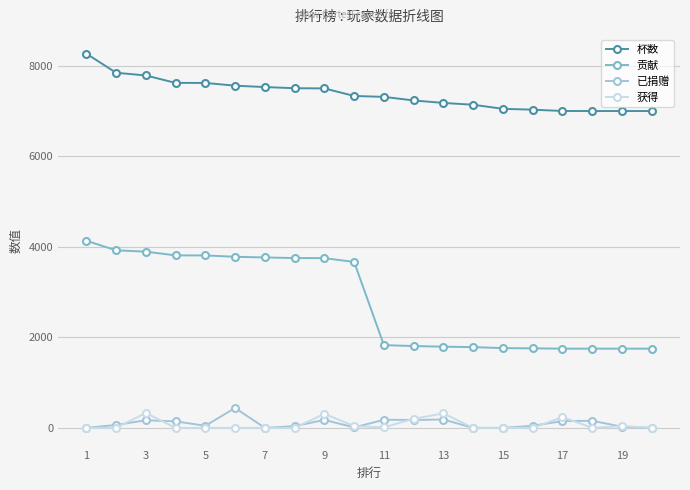

True or false: 贡献 and 已捐赠 cross at least once.

False